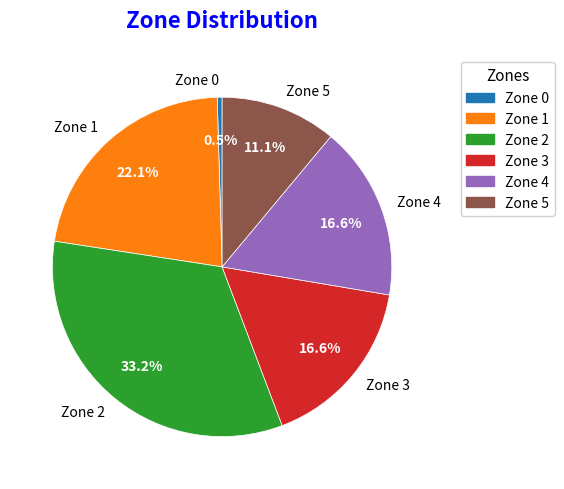

What percentage is the Zone 2 slice, to the nearest percent?

33%